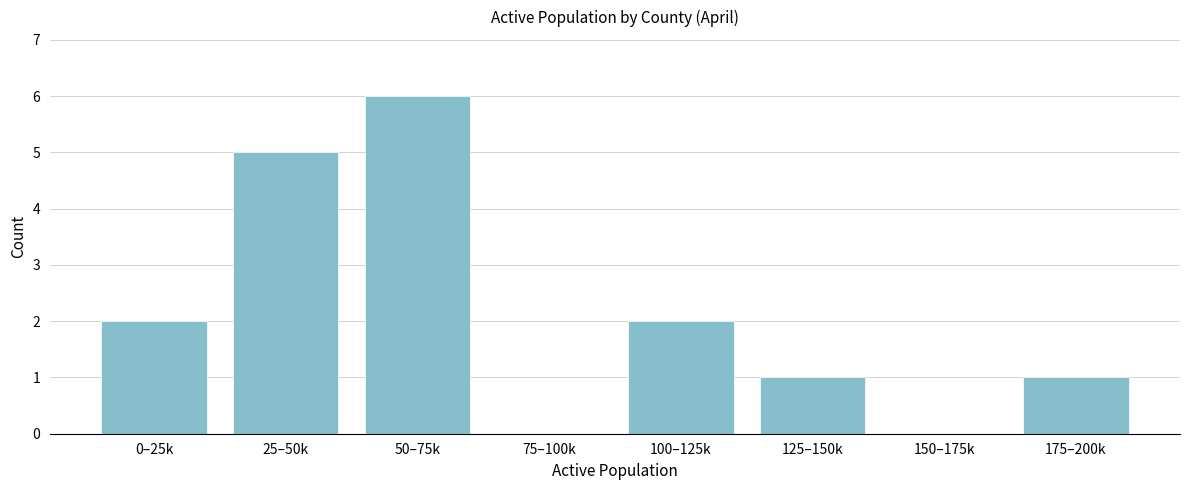

Reading left to right, list all the values displayed in this chart.

0–25k=2	25–50k=5	50–75k=6	75–100k=0	100–125k=2	125–150k=1	150–175k=0	175–200k=1